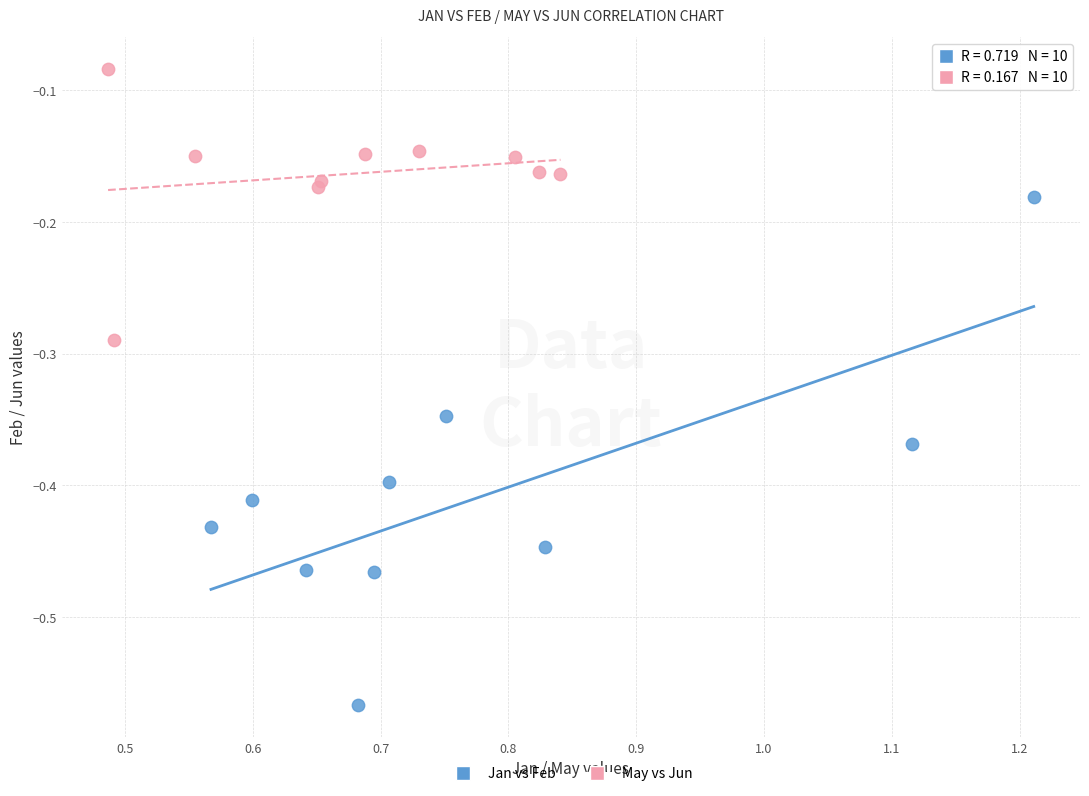

Which series reaches the maximum Y coordinate?

May vs Jun